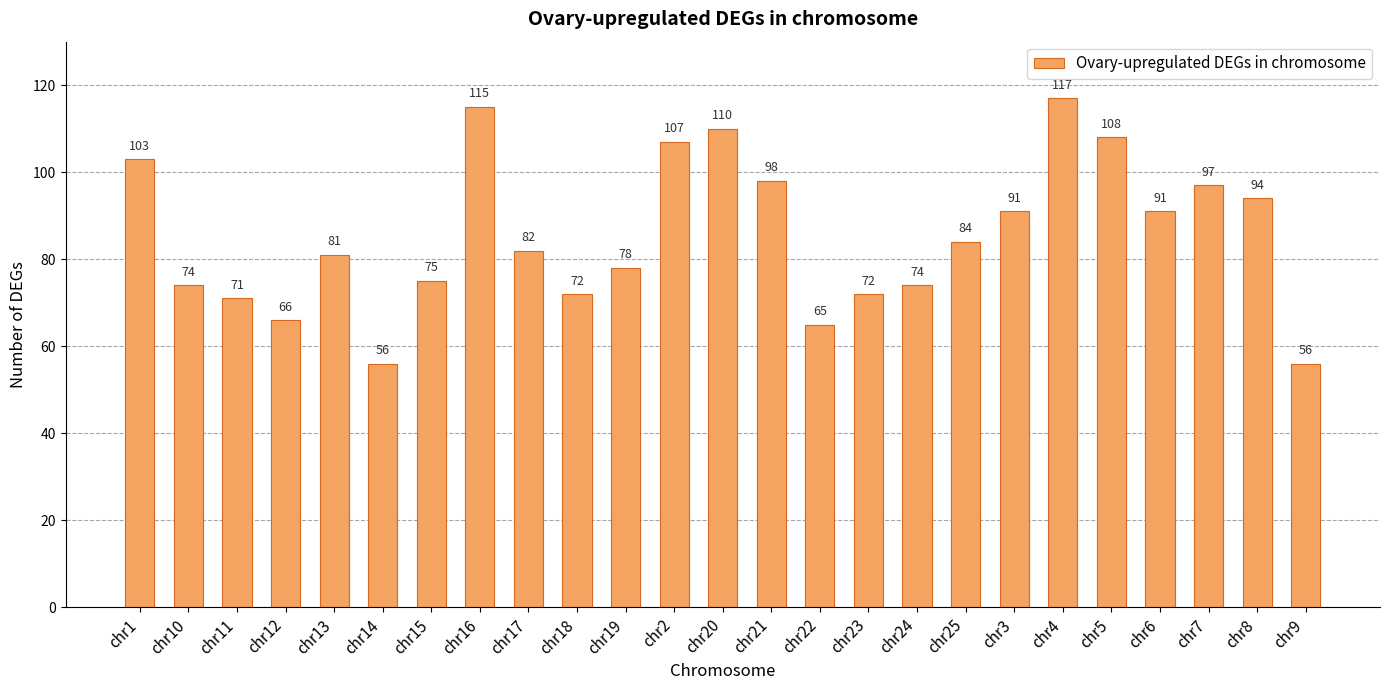

What is the difference between the maximum and minimum values?

61